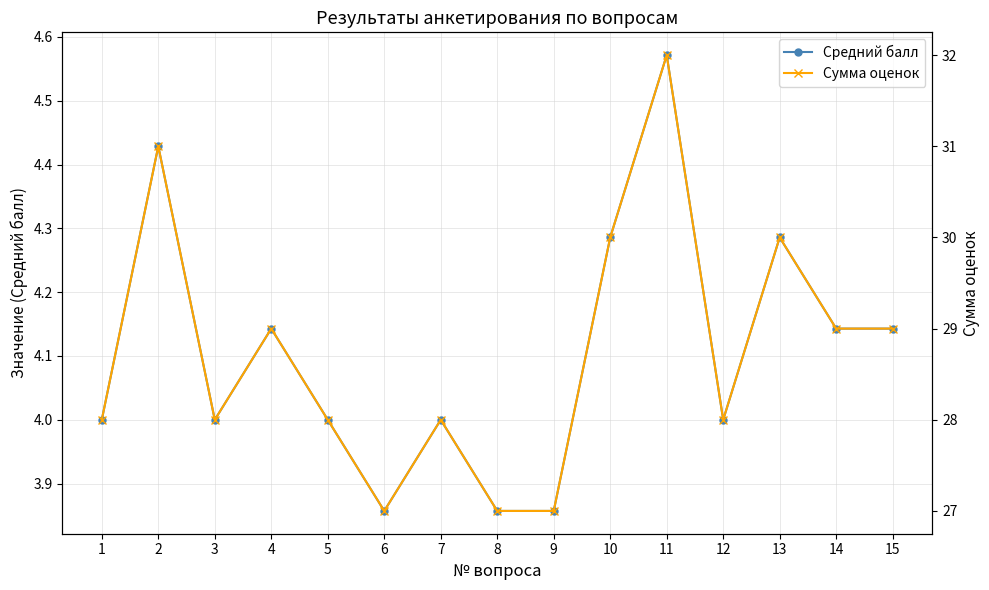

List the labels in order of Средний балл value, smallest first.

6, 8, 9, 1, 3, 5, 7, 12, 4, 14, 15, 10, 13, 2, 11